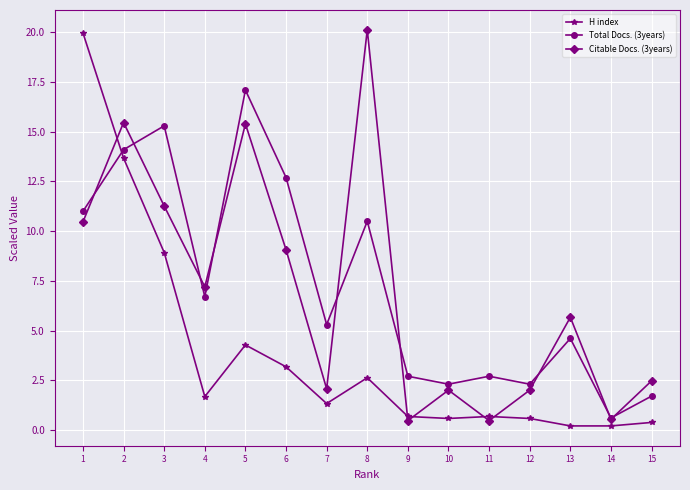

Is the value of Citable Docs. (3years) at 9 greater than the value of H index at 5?

No